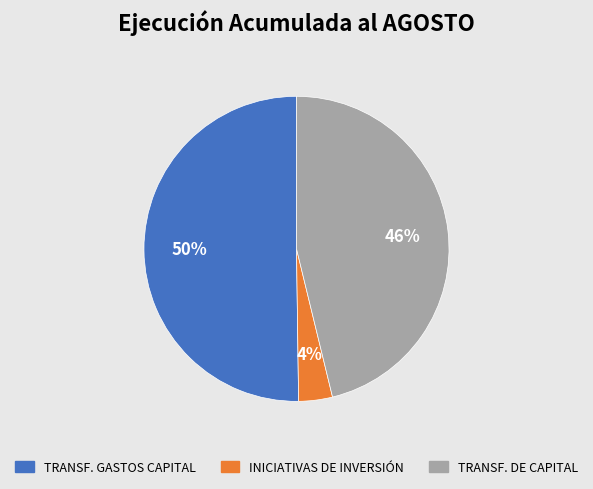

To the nearest percent, what is the average slice percentage?

33%